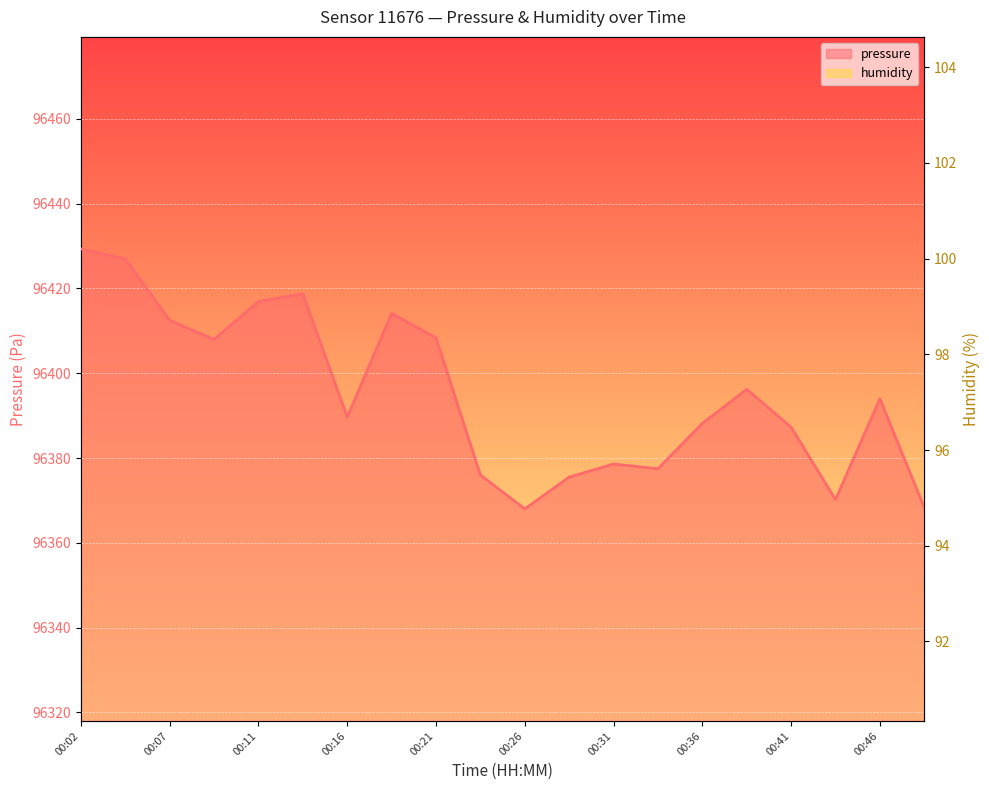

True or false: humidity has a value of 43.7 at 00:46.

False